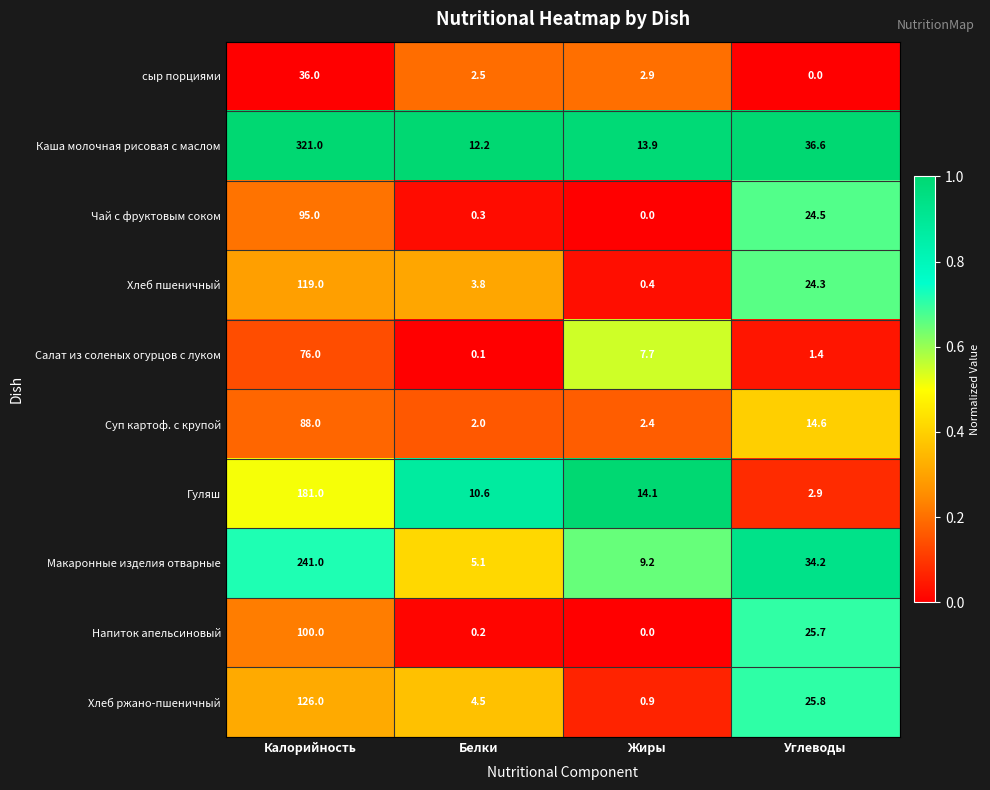

Where does the Напиток апельсиновый series first go above 25?

Калорийность